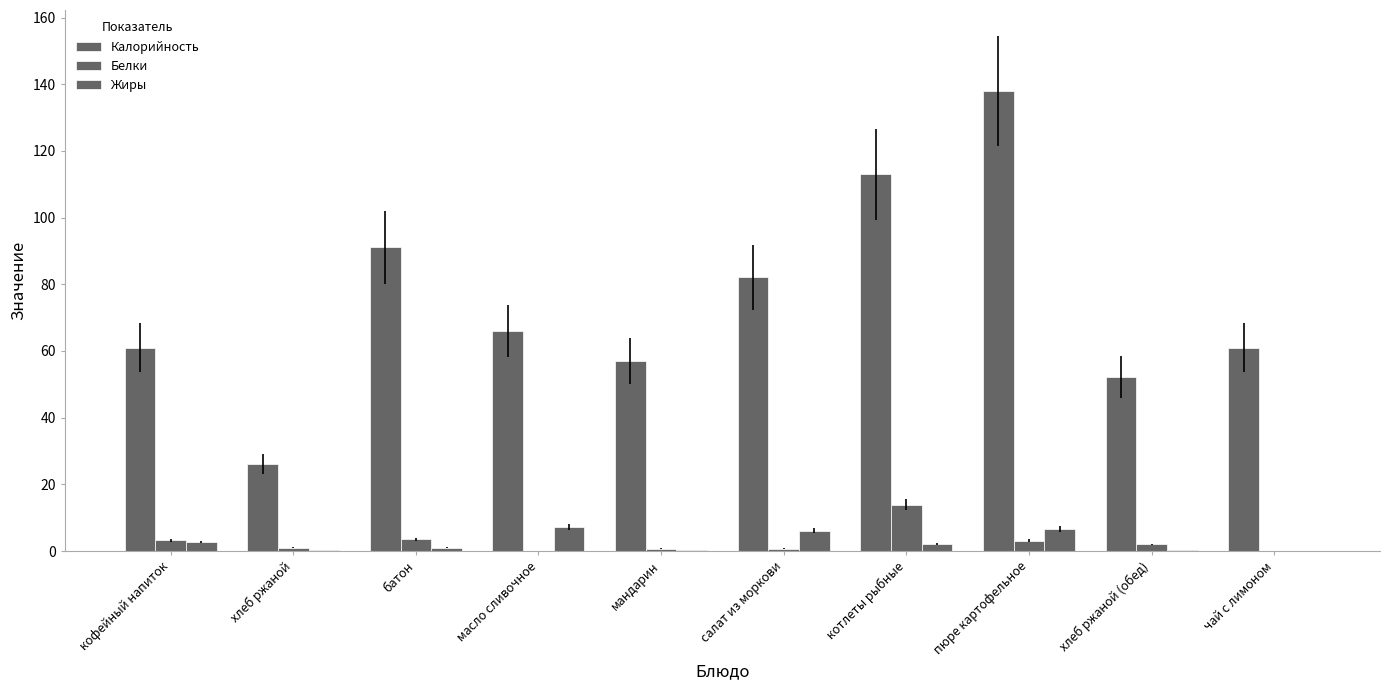

At which label does Калорийность first exceed 66?

батон